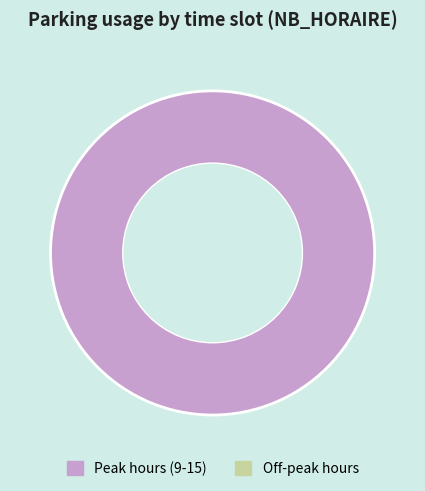

The 7 slice represents 0% of the pie. True or false?

True